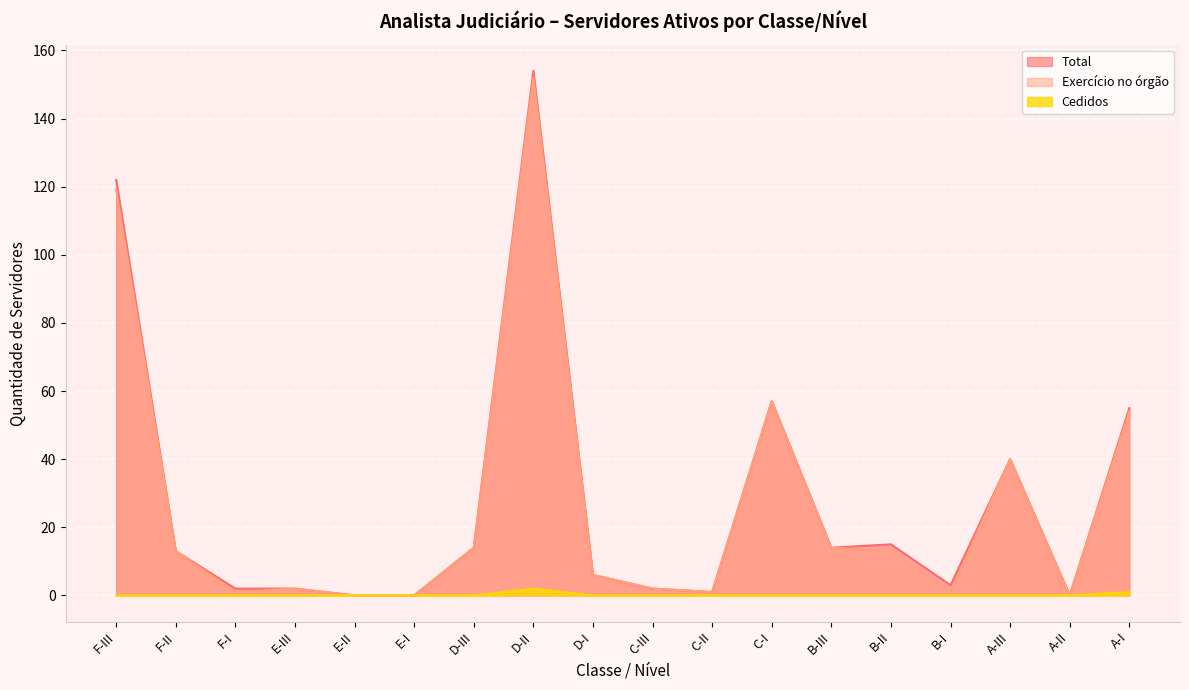

Which series changed the most between D-III and C-II?

Total